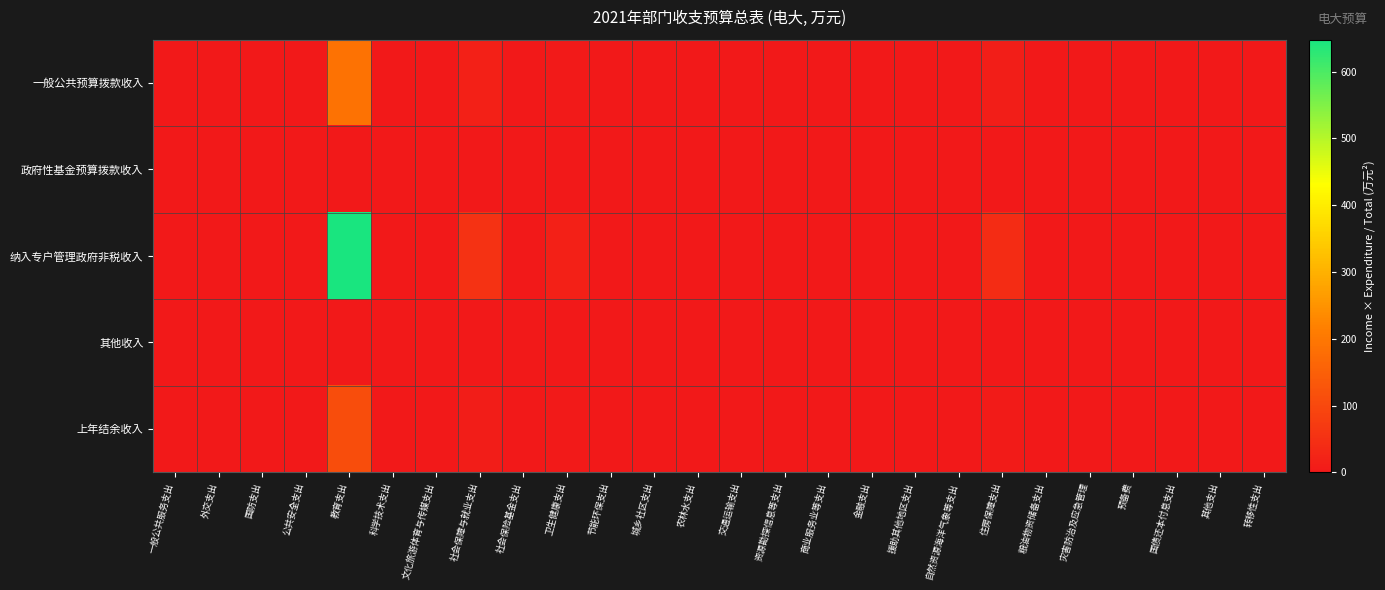

Which label corresponds to the smallest value in the chart?

一般公共服务支出